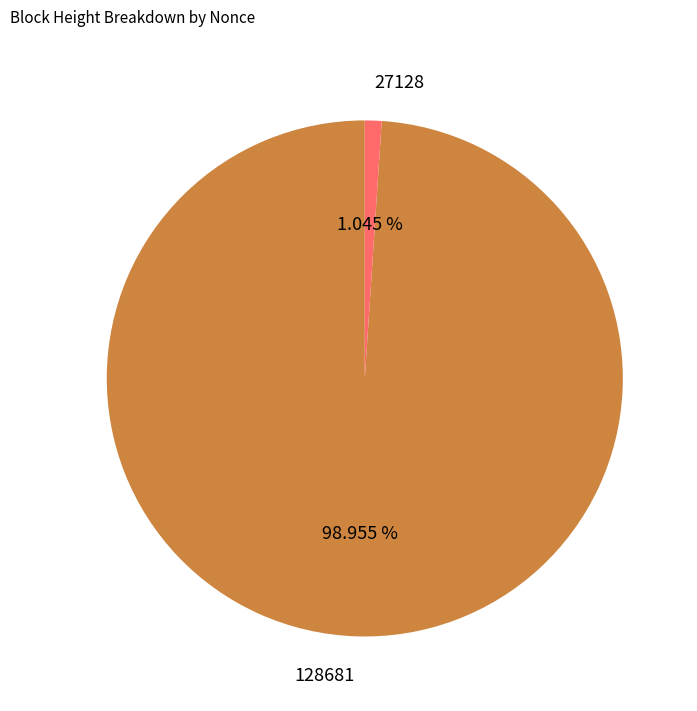

What percentage is the 128681 slice, to the nearest percent?

99%